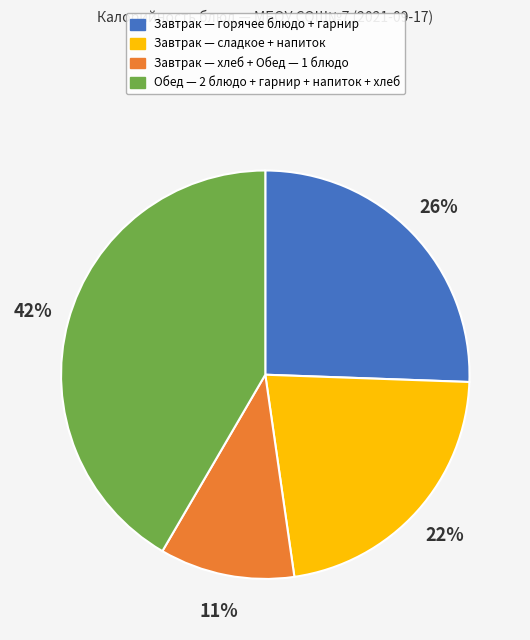

Is there any slice that represents more than half of the pie?

No